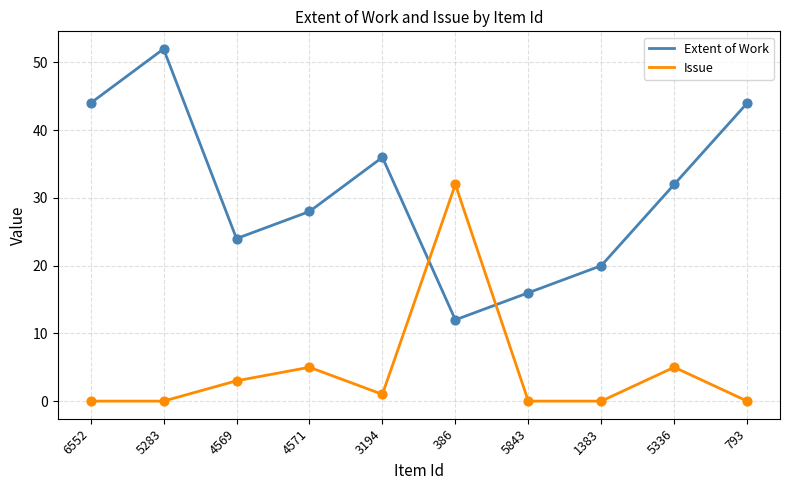

Which series changed the most between 5283 and 1383?

Extent of Work